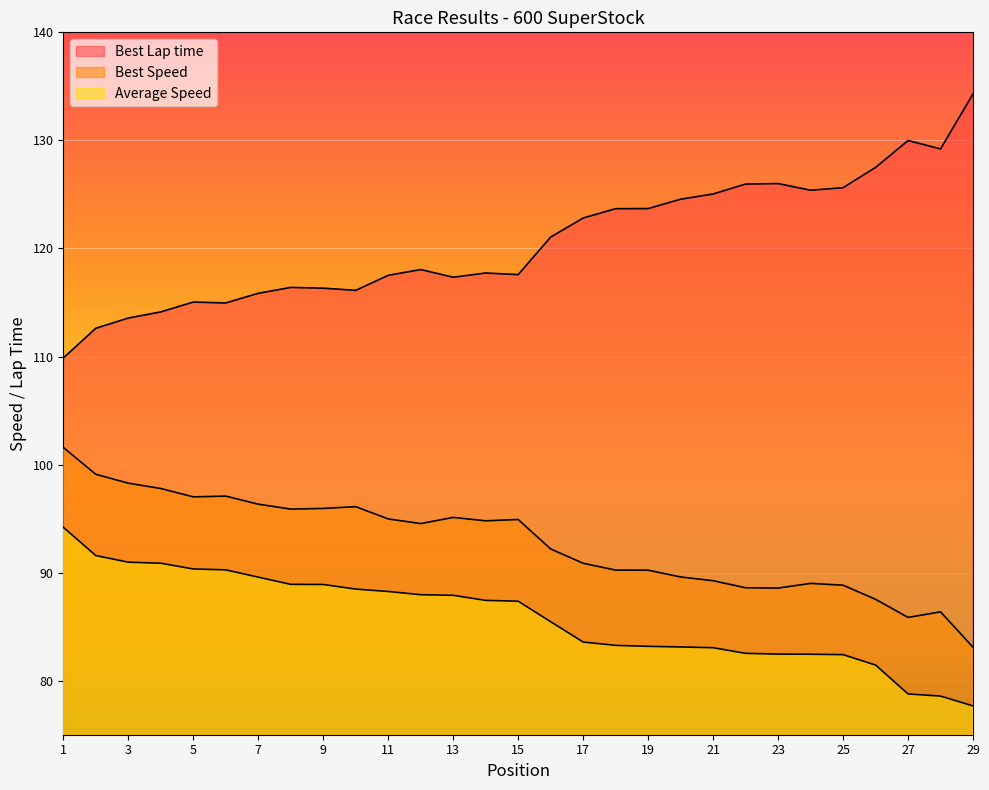

The Average Speed series shows 87.4 at 14. True or false?

True